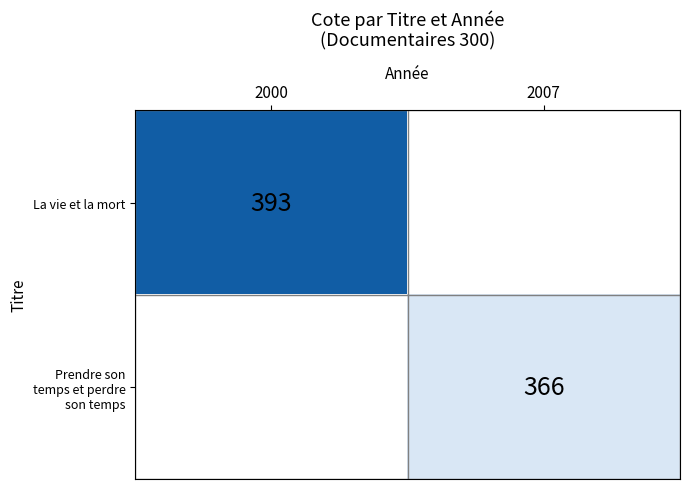

Between 2007 and 2000, which is larger?

2000